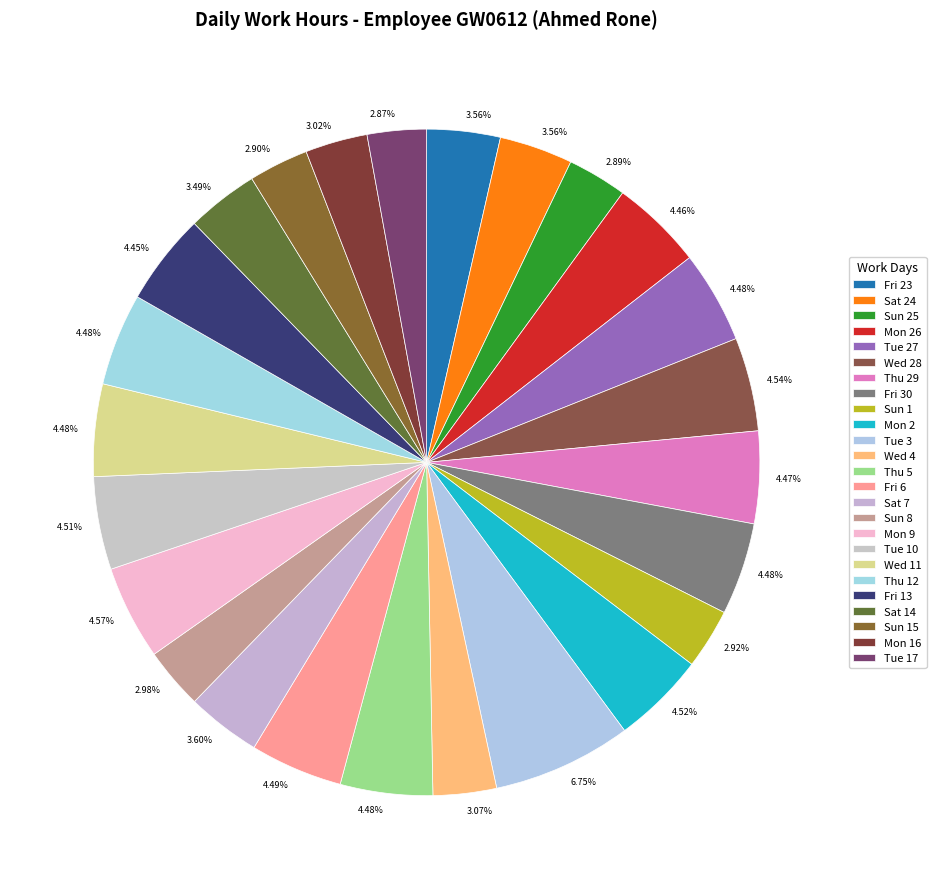

To the nearest percent, what portion does Tue 3 represent?

7%